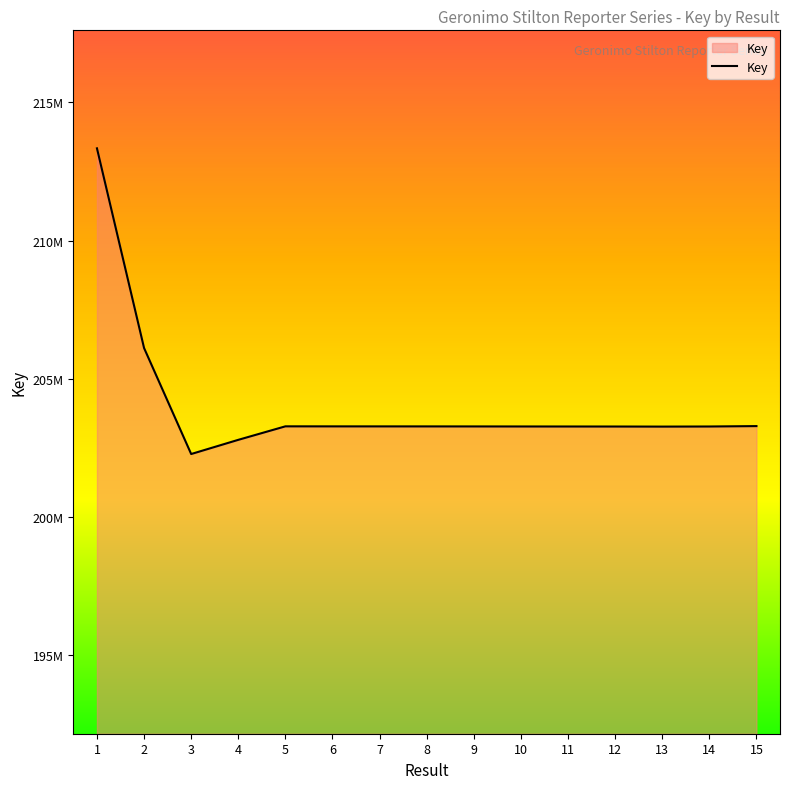

What is the difference between the values at 12 and 6?

5579